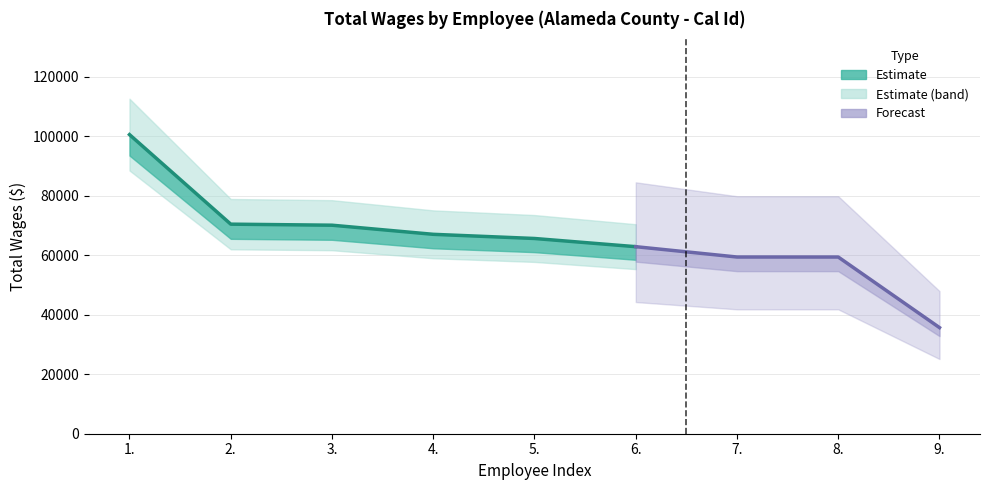

Rank the categories by value from lowest to highest.

9., 8., 7., 6., 5., 4., 3., 2., 1.